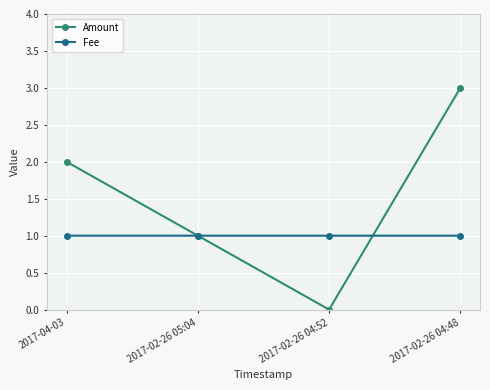

Reading left to right, extract all data points from this chart.

Amount: 2.0	1.0	0.0	3.0
Fee: 1.0	1.0	1.0	1.0